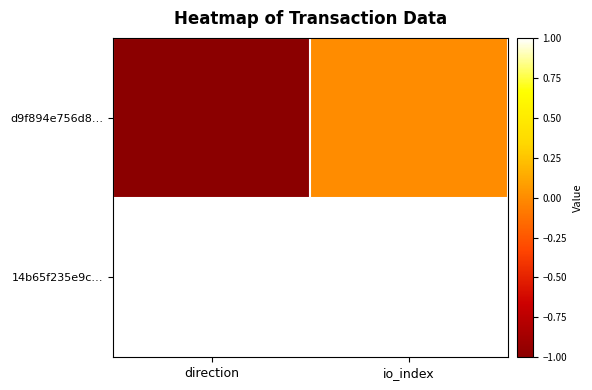

What is the smallest value displayed?

-1